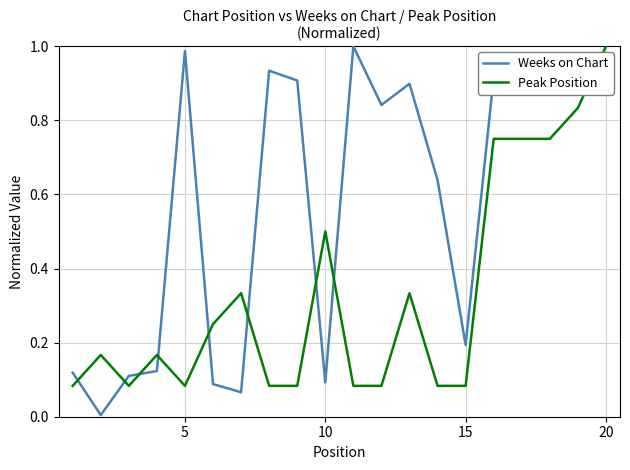

Count the number of data series in this chart.

2